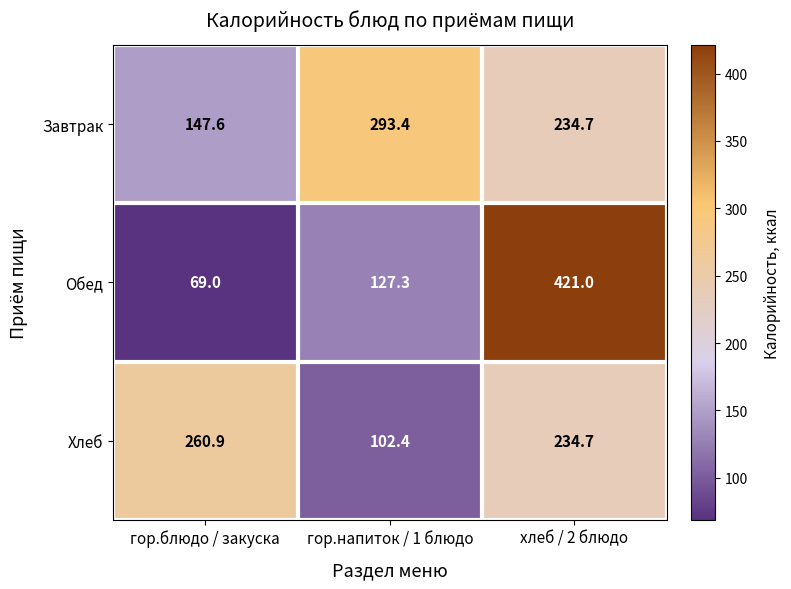

At how many categories does at least one series exceed 276?

2